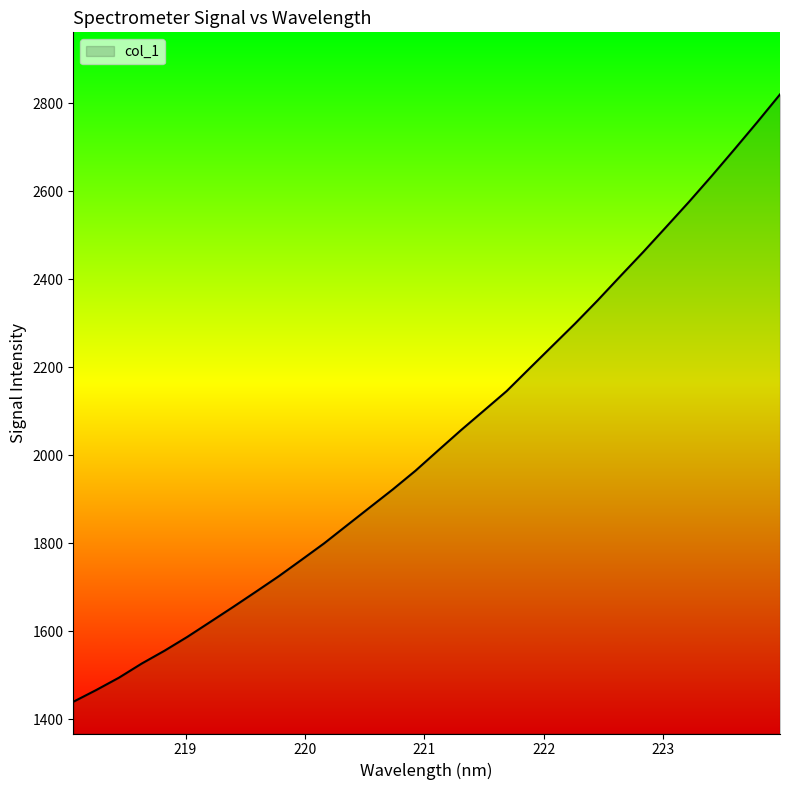

What is the difference between the maximum and minimum values?

1379.8